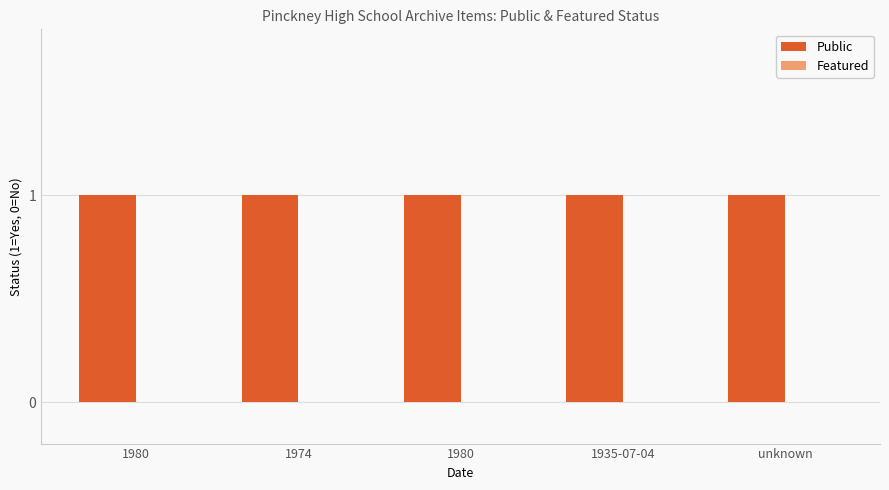

Which series has the largest total across all categories?

Public